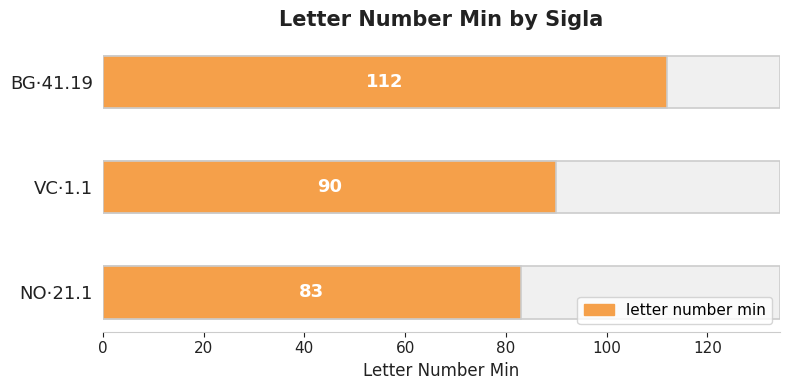

What is the change in value from NO·21.1 to BG·41.19?

+29